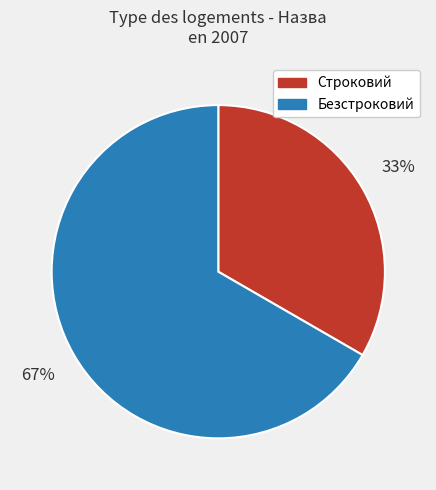

Count the number of slices in the pie.

2